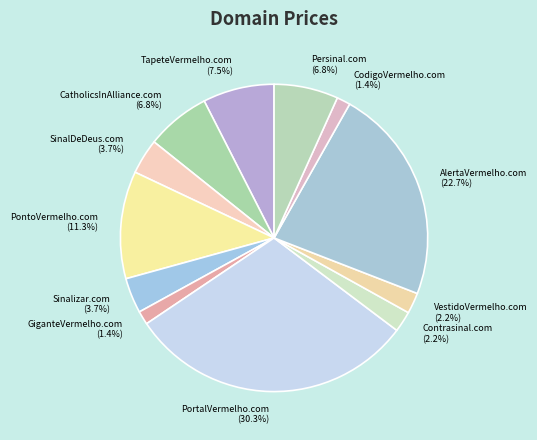

Is there a majority slice in this chart?

No